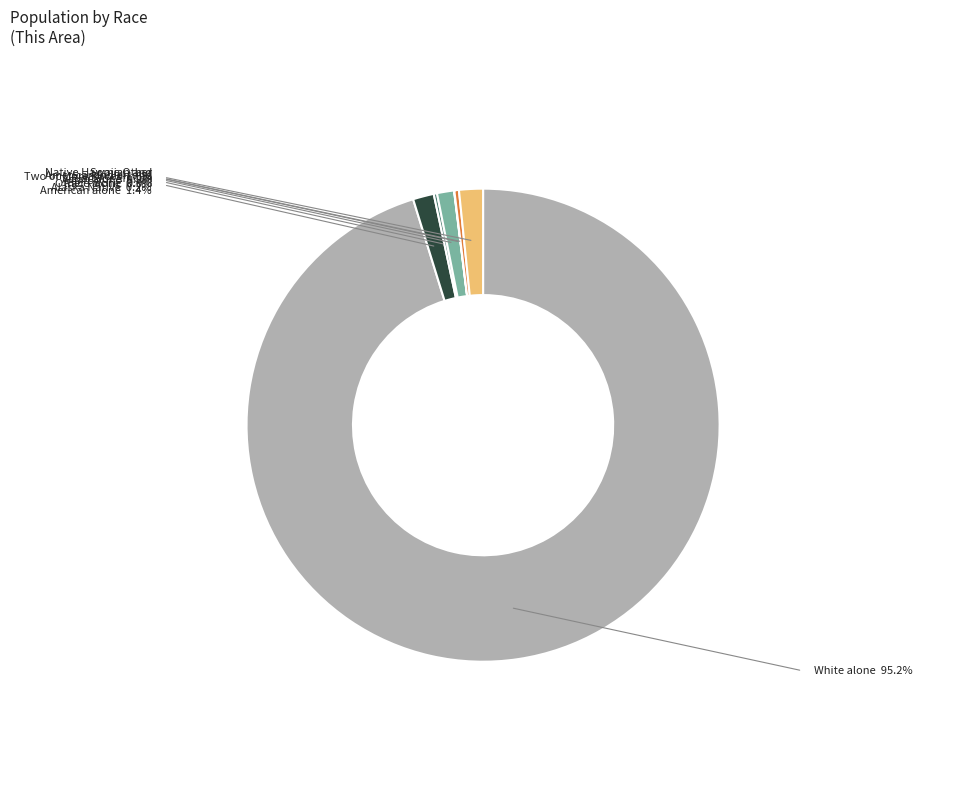

Which category has the biggest portion of the pie?

White alone